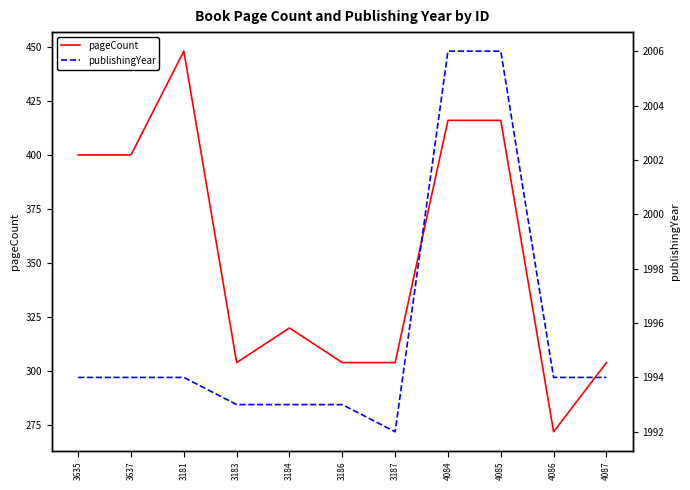

What is the total value across all series at 3186?

2297